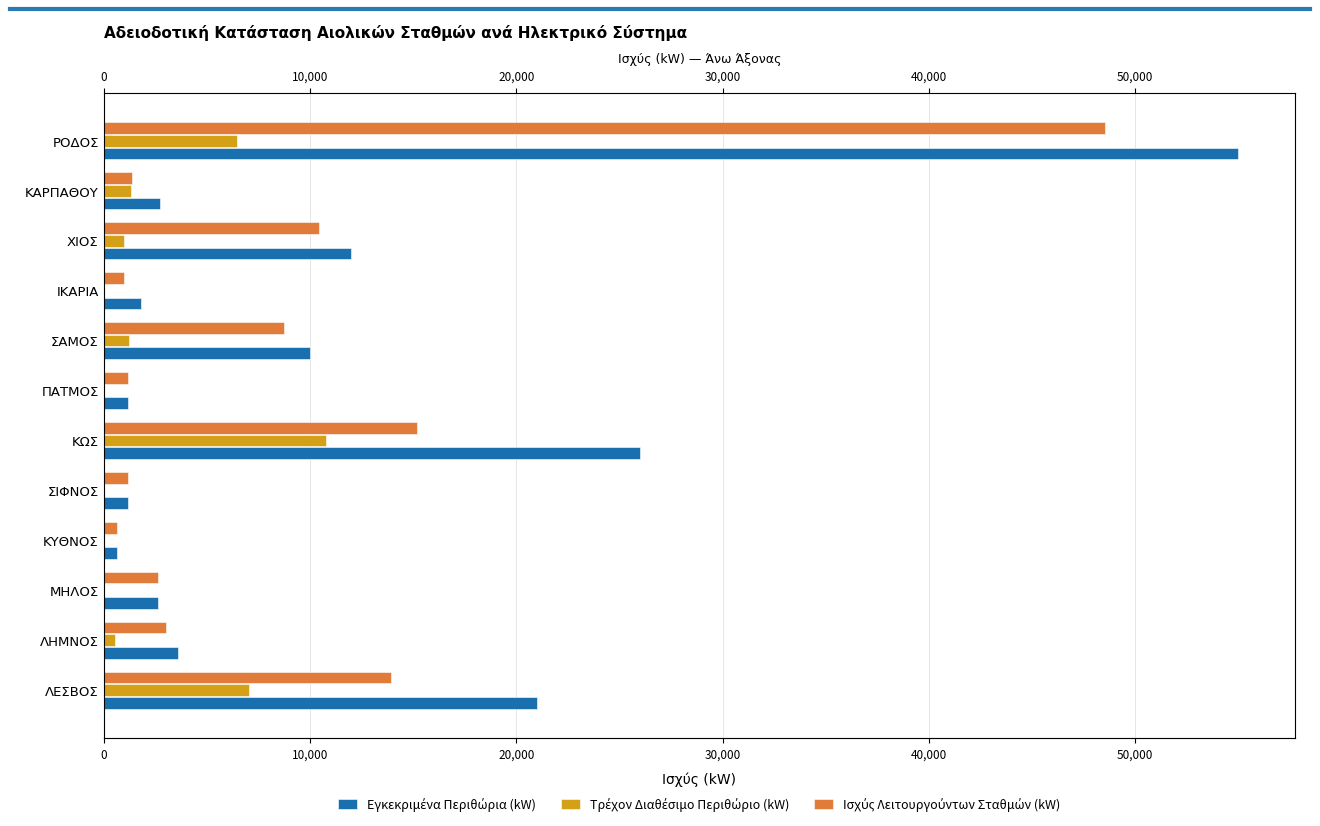

Is it true that Εγκεκριμένα Περιθώρια (kW) equals 817 at ΠΑΤΜΟΣ?

False